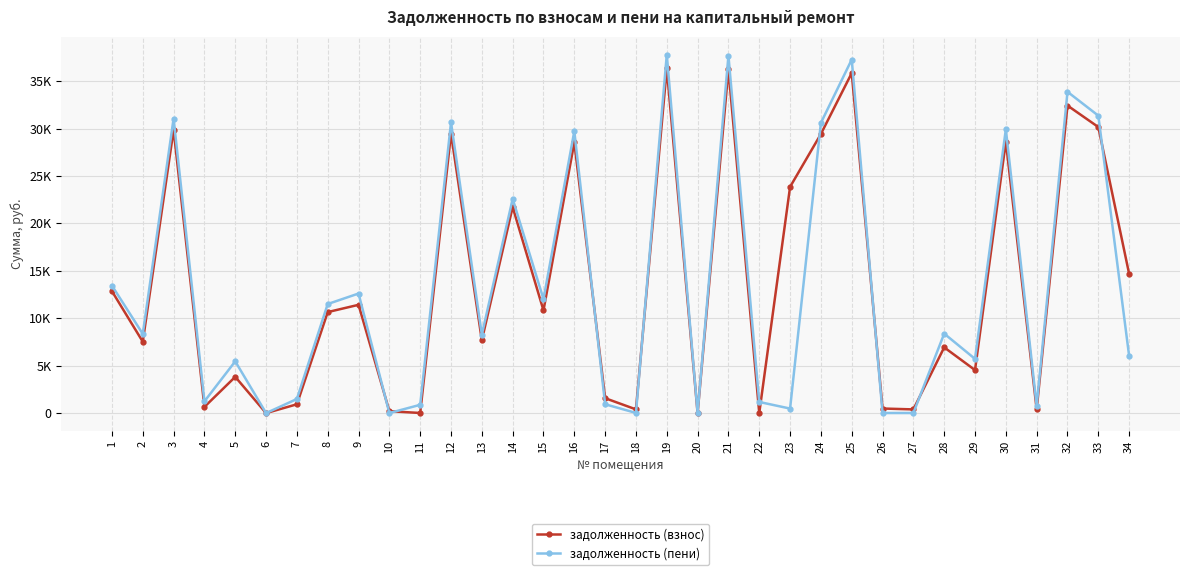

Does the chart have visible grid lines?

Yes